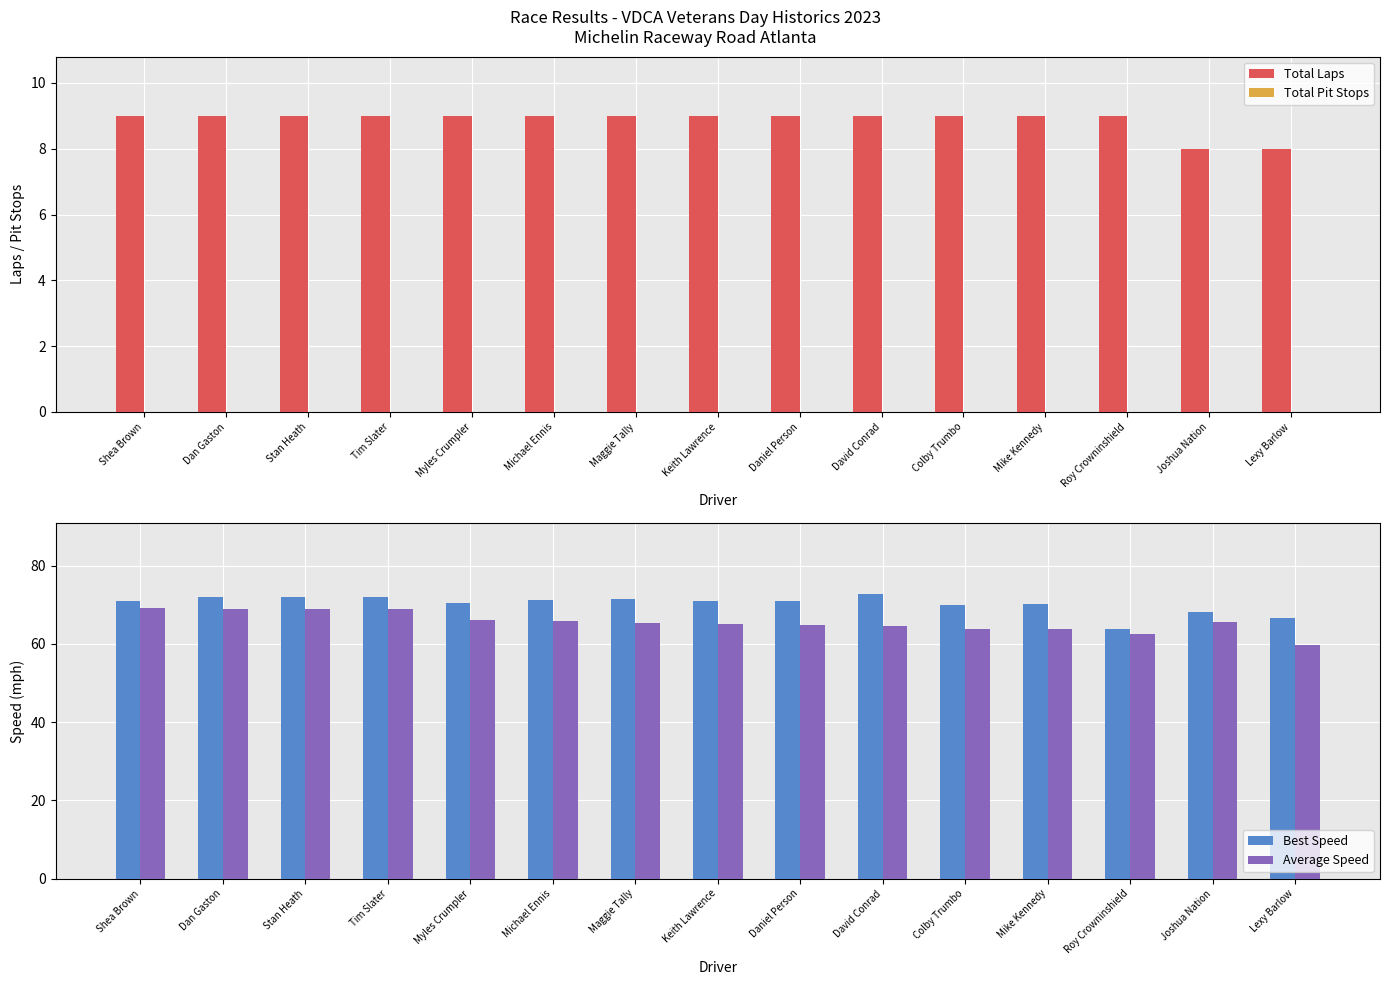

What is the sum of the Best Speed values at Daniel Person and Keith Lawrence?

142.0